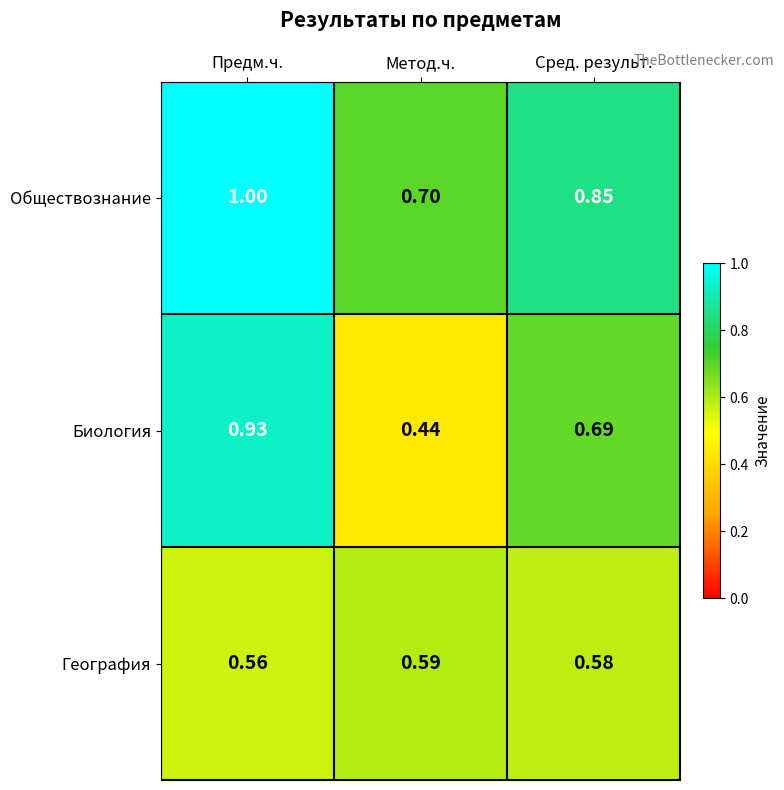

At which category is the sum across all series the highest?

Предм.ч.